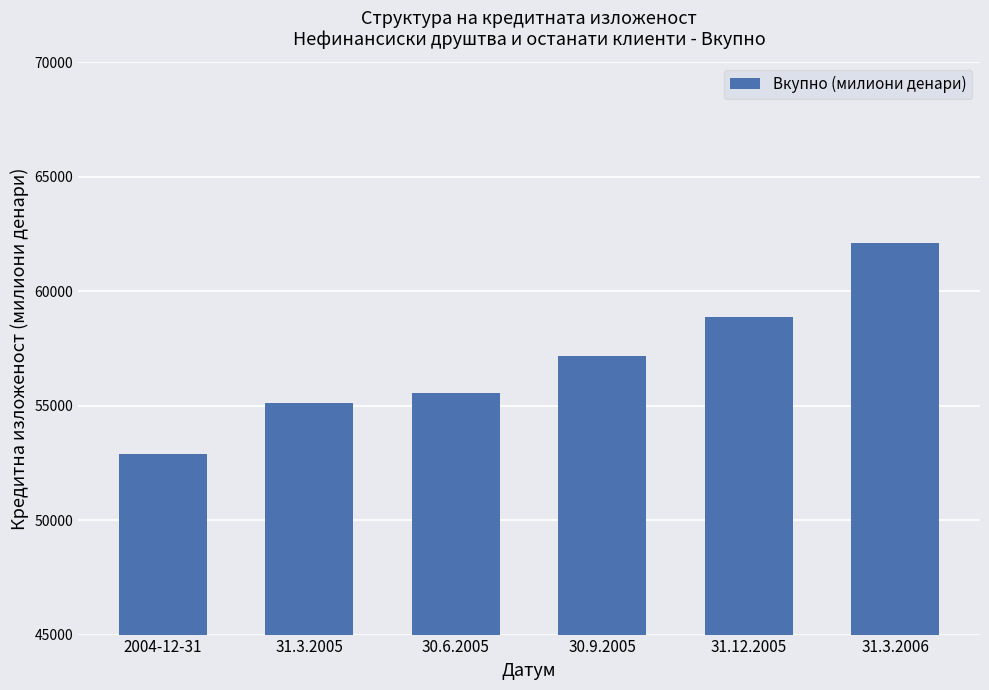

True or false: the data shows 55534.9 at 30.6.2005.

True